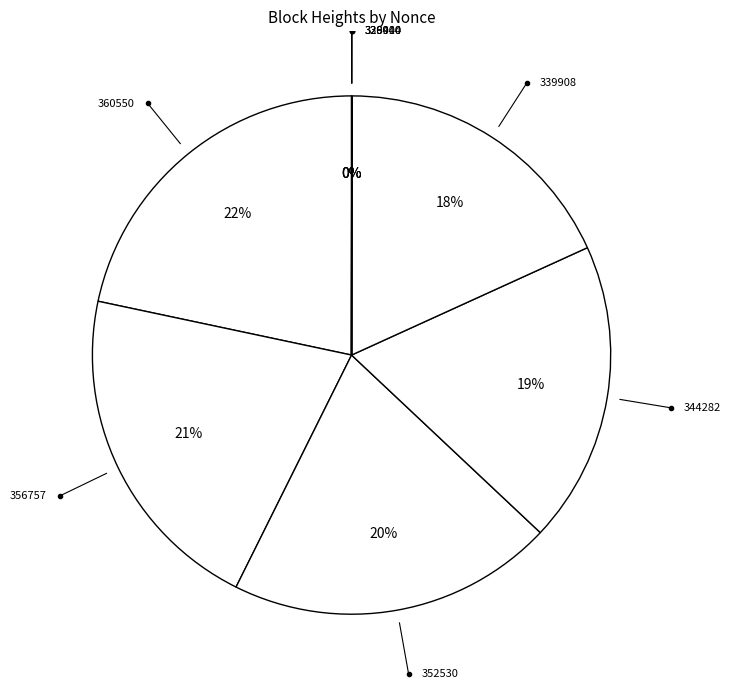

How many segments does this pie chart have?

8